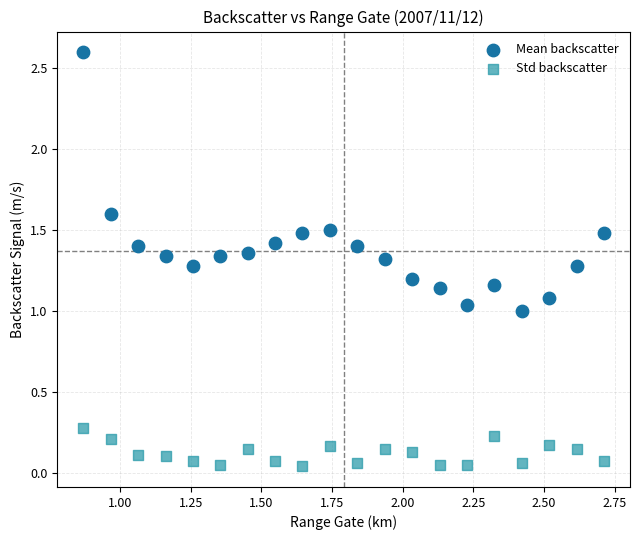

Which series reaches the maximum Y coordinate?

Mean backscatter